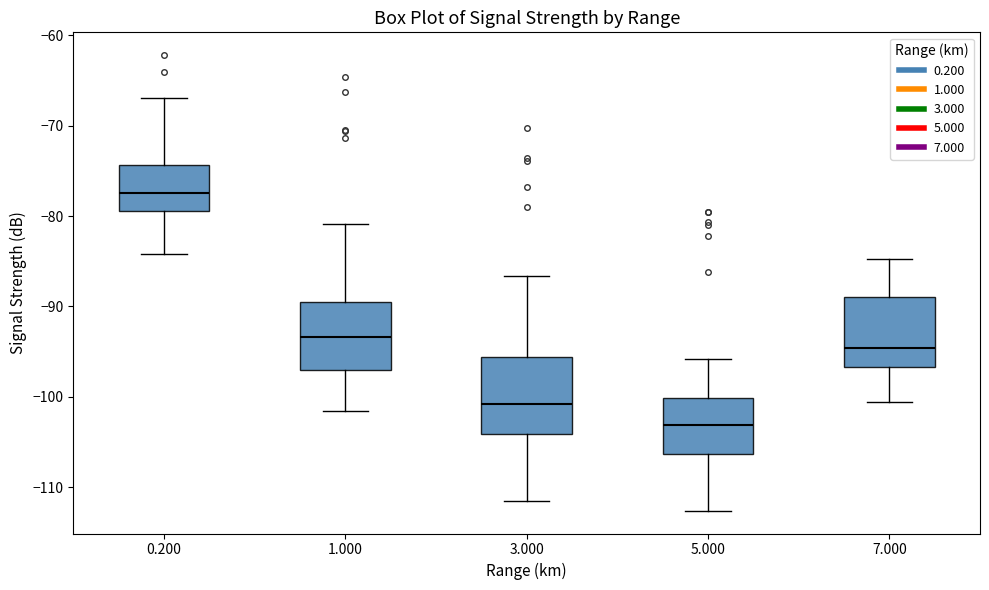

Reading left to right, read every box against the y-axis: the position of its median line, the range the box covers, and the ends of its whiskers. The values are not printed on the chart, so give them approximately, as read against the axis.

0.200: median -77, box -79 to -74, whiskers -84 to -67
1.000: median -93, box -97 to -89, whiskers -102 to -81
3.000: median -101, box -104 to -96, whiskers -111 to -87
5.000: median -103, box -106 to -100, whiskers -113 to -96
7.000: median -95, box -97 to -89, whiskers -101 to -85